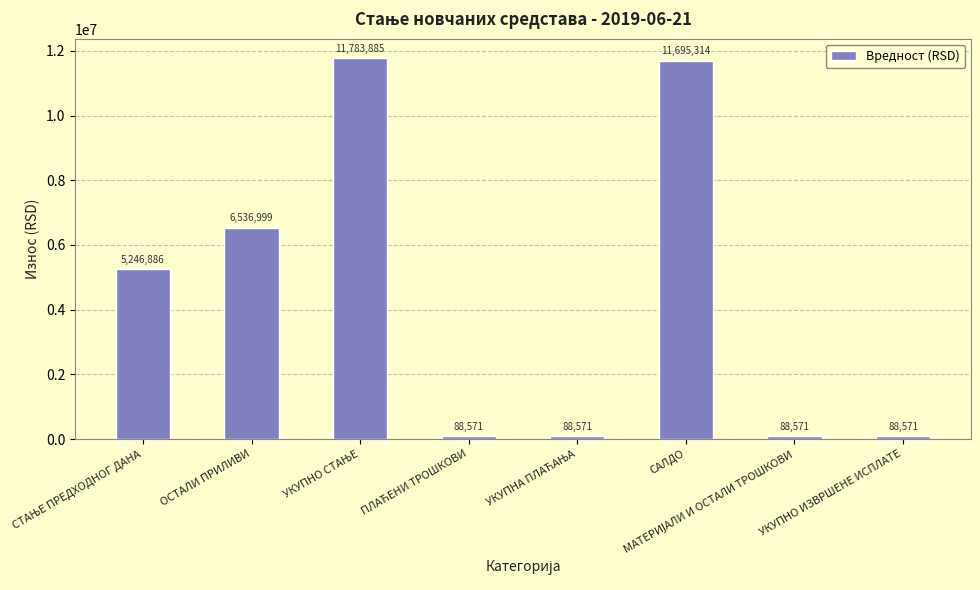

What is the greatest value displayed?

11783885.0